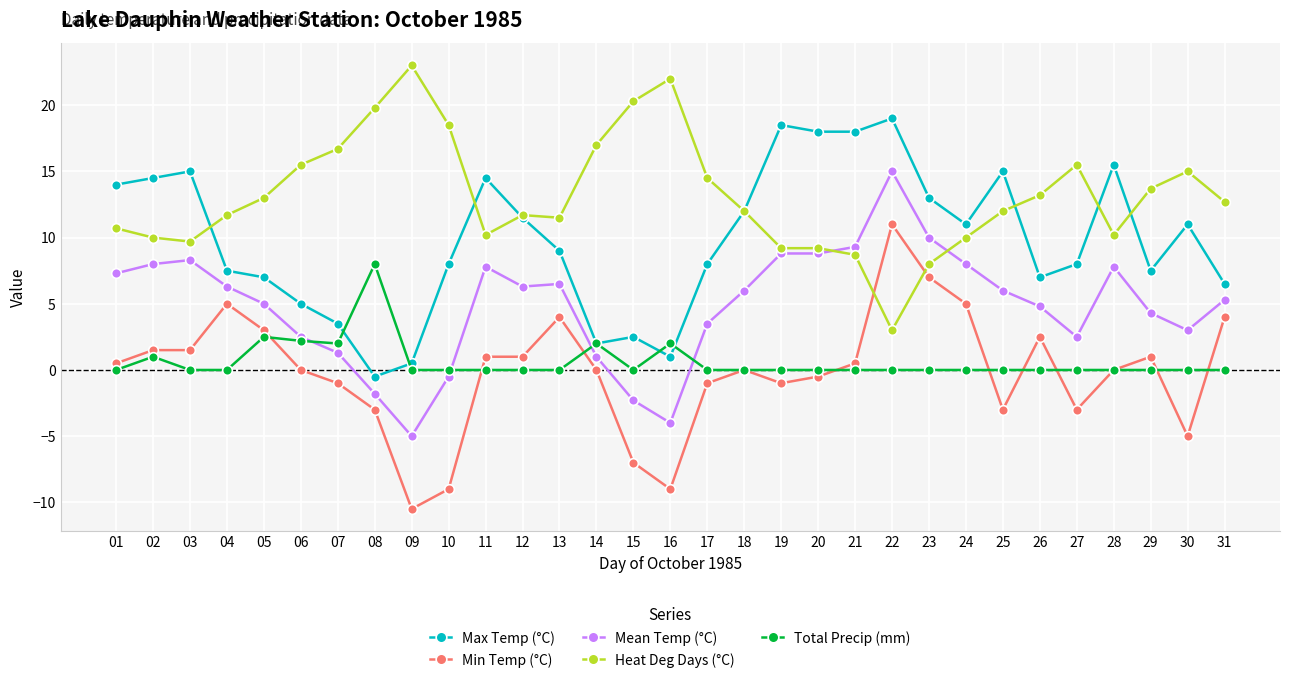

How many Total Precip (mm) values are between 0 and 1?

25